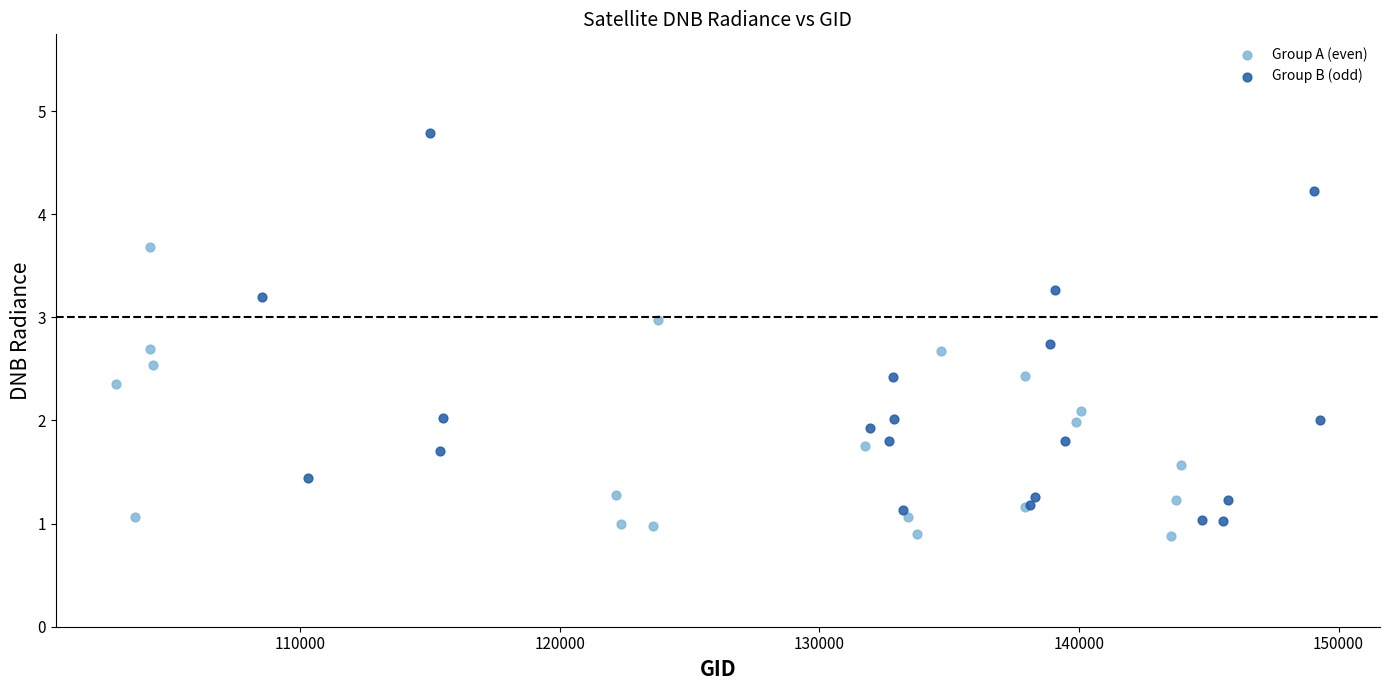

Which series has the widest spread of Y values?

Group B (odd)